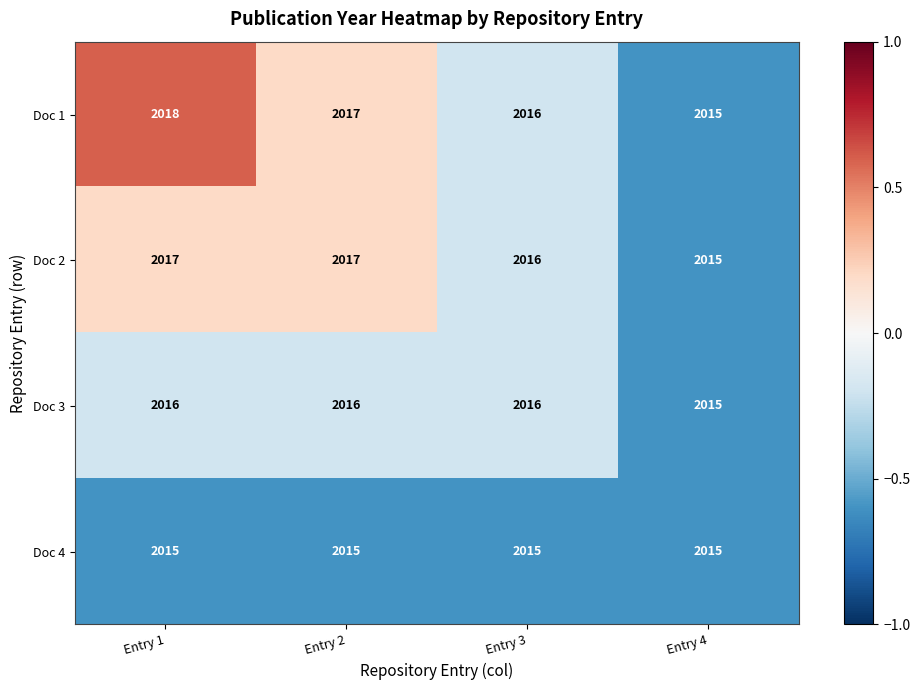

Reading left to right, extract all data points from this chart.

Doc 1: 2018	2017	2016	2015
Doc 2: 2017	2017	2016	2015
Doc 3: 2016	2016	2016	2015
Doc 4: 2015	2015	2015	2015